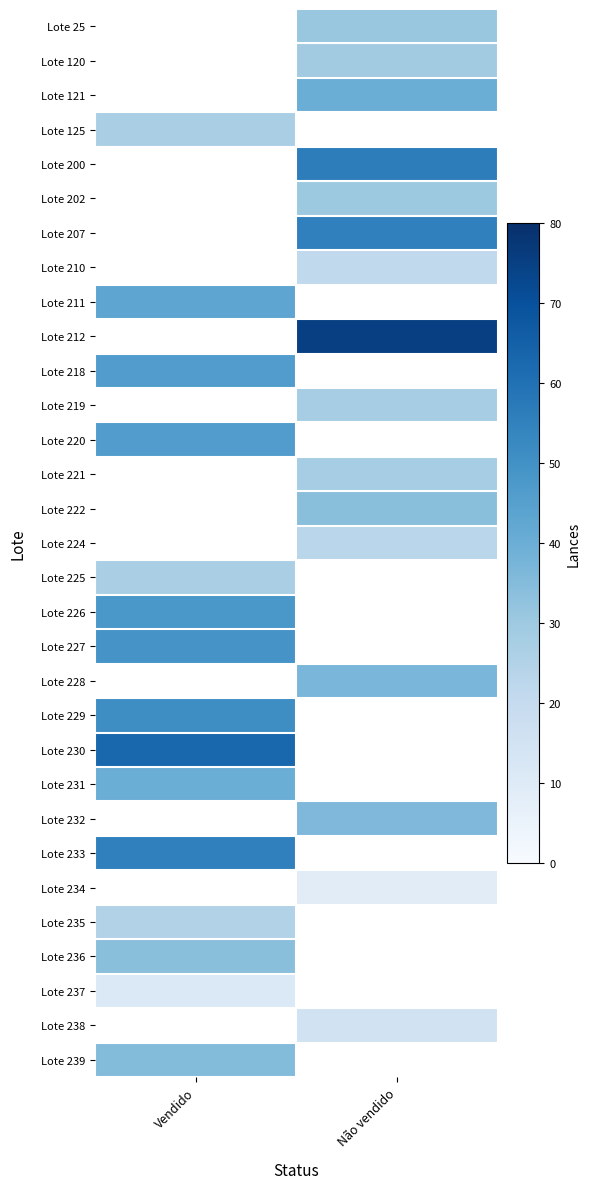

Which category has the highest value in the Lote 238 series?

Vendido